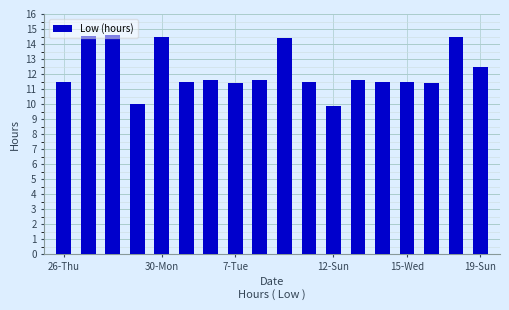

What is the difference between the maximum and minimum values?

4.7